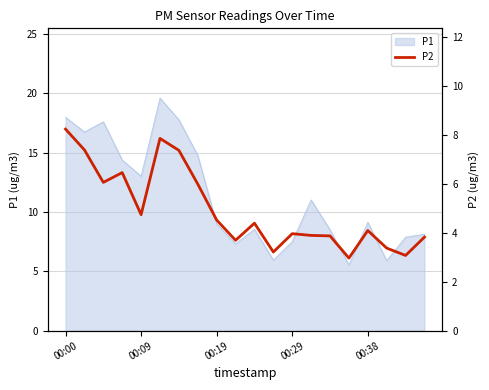

The value at 00:19 is 3.5. True or false?

False